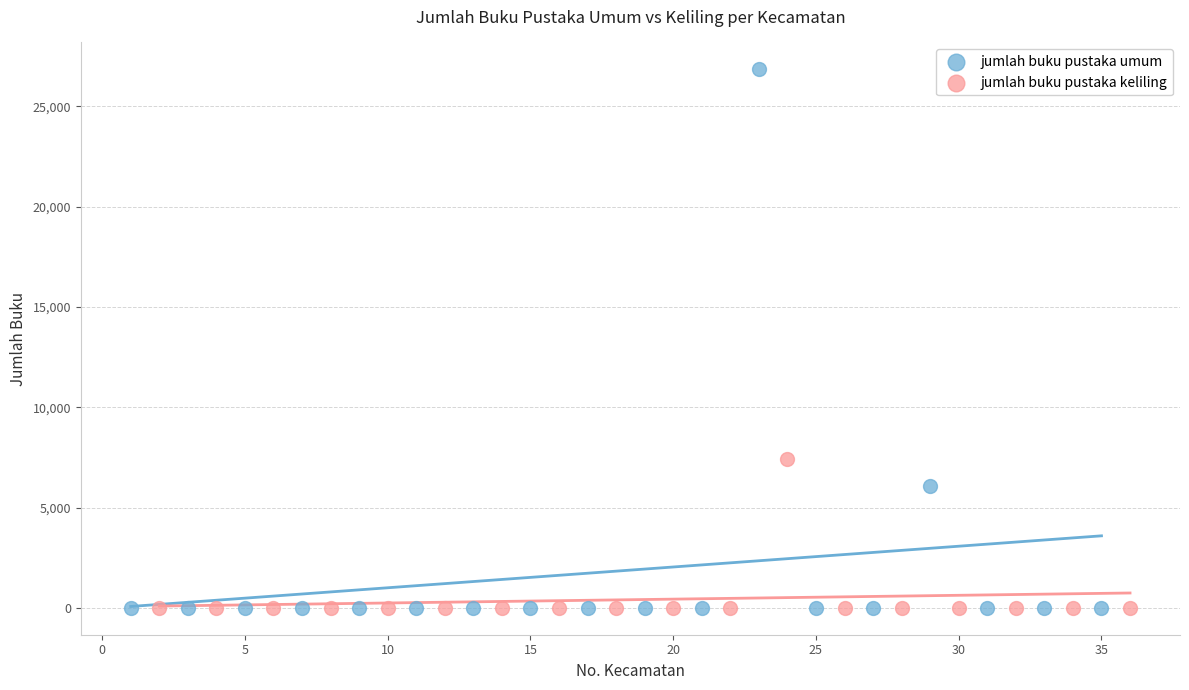

Which series has the largest Y range (max minus min)?

jumlah buku pustaka umum